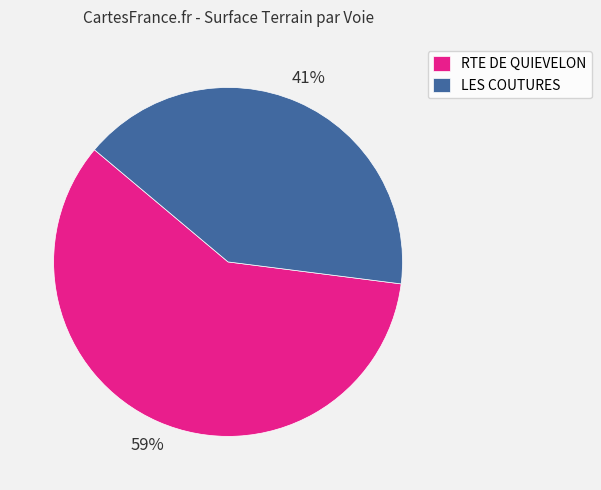

Which slice is the largest?

RTE DE QUIEVELON